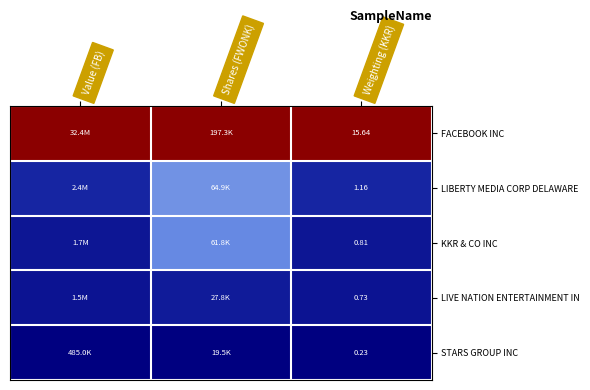

Which series has the largest total across all categories?

FACEBOOK INC